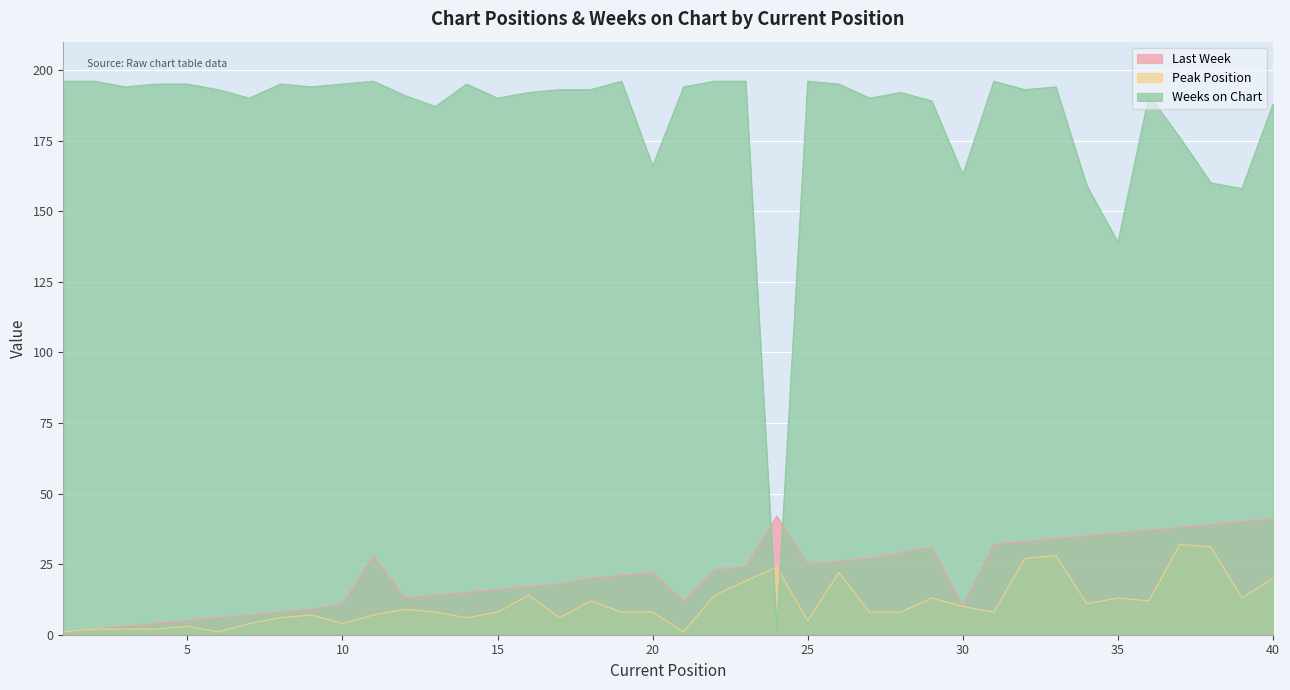

What is the sum of the Last Week values at 7 and 12?

20